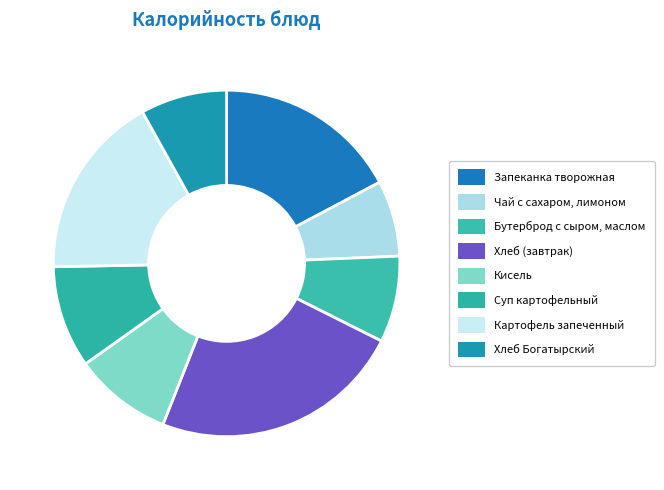

To the nearest percent, what is the difference between the Кисель and Чай с сахаром, лимоном slice percentages?

2%